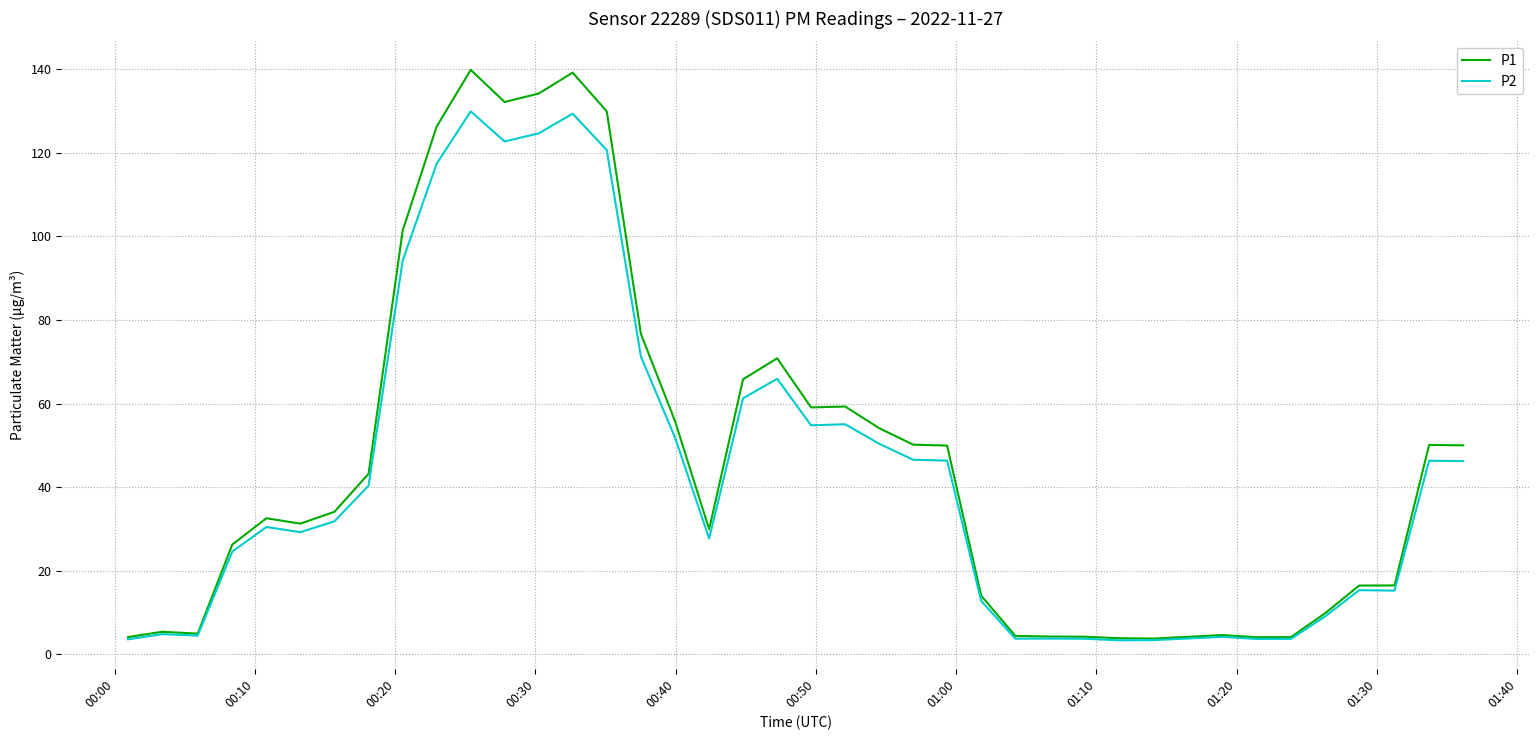

List the series in order of their peak value, highest first.

P1, P2